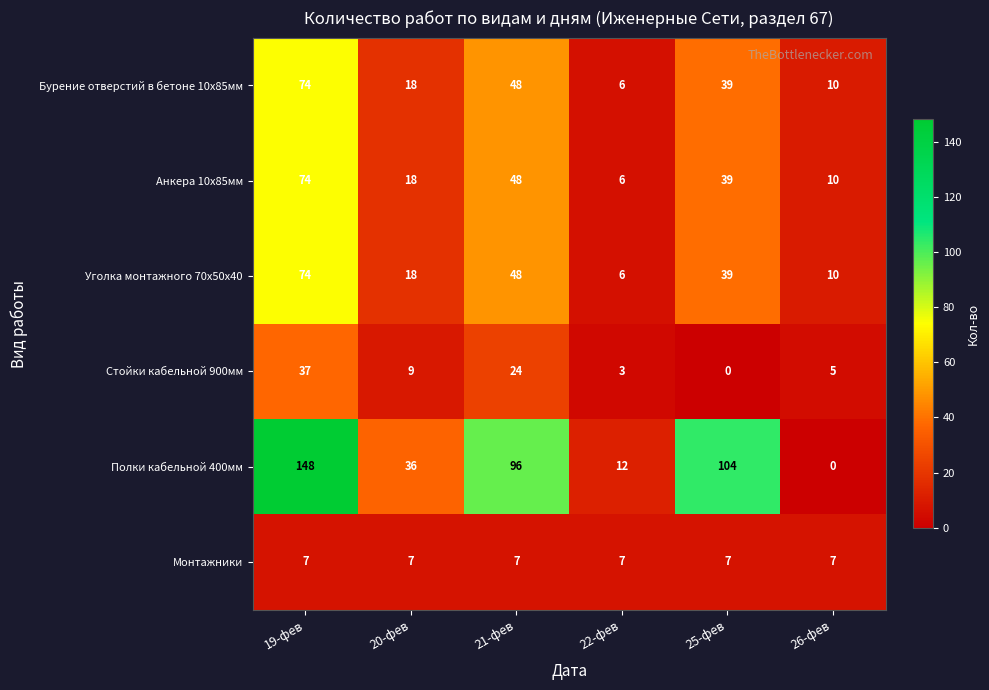

What is the sum of the Монтажники values at 19-фев and 26-фев?

14